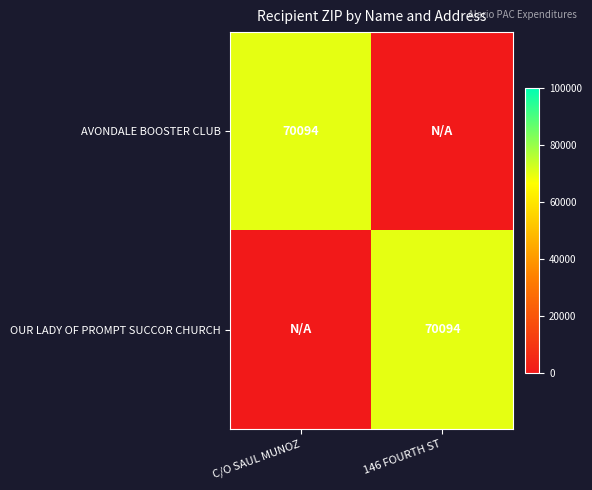

At how many categories does at least one series exceed 35291?

2